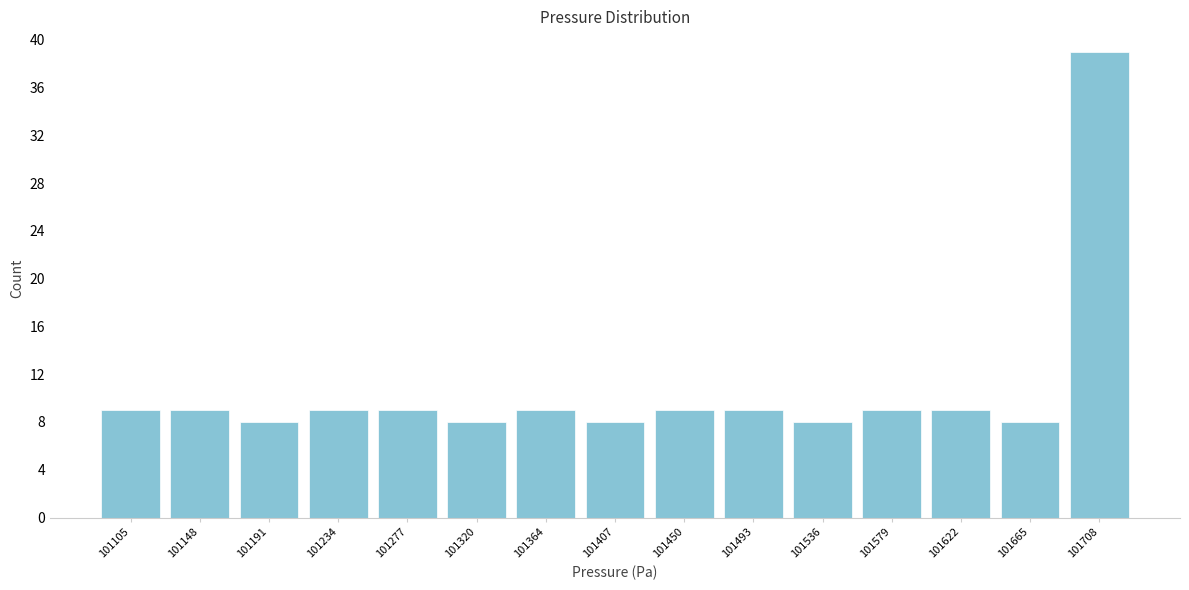

Reading left to right, what are all the values shown in this chart?

101105=9	101148=9	101191=8	101234=9	101277=9	101320=8	101364=9	101407=8	101450=9	101493=9	101536=8	101579=9	101622=9	101665=8	101708=39